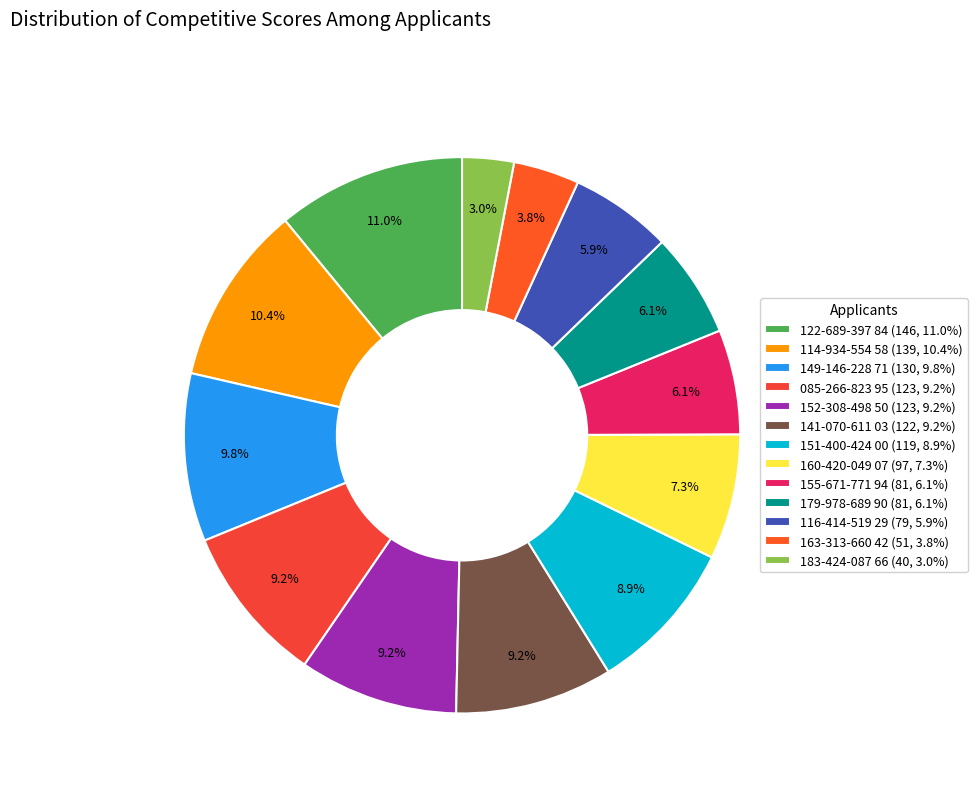

To the nearest percent, what is the combined percentage of 152-308-498 50 and 155-671-771 94?

15%